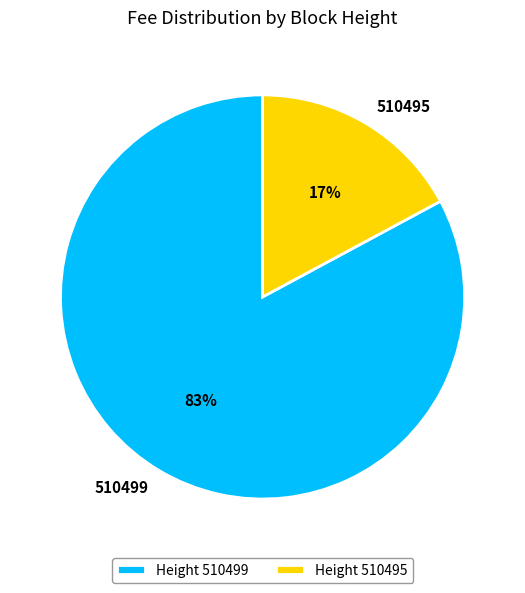

To the nearest percent, what portion does 510499 represent?

83%